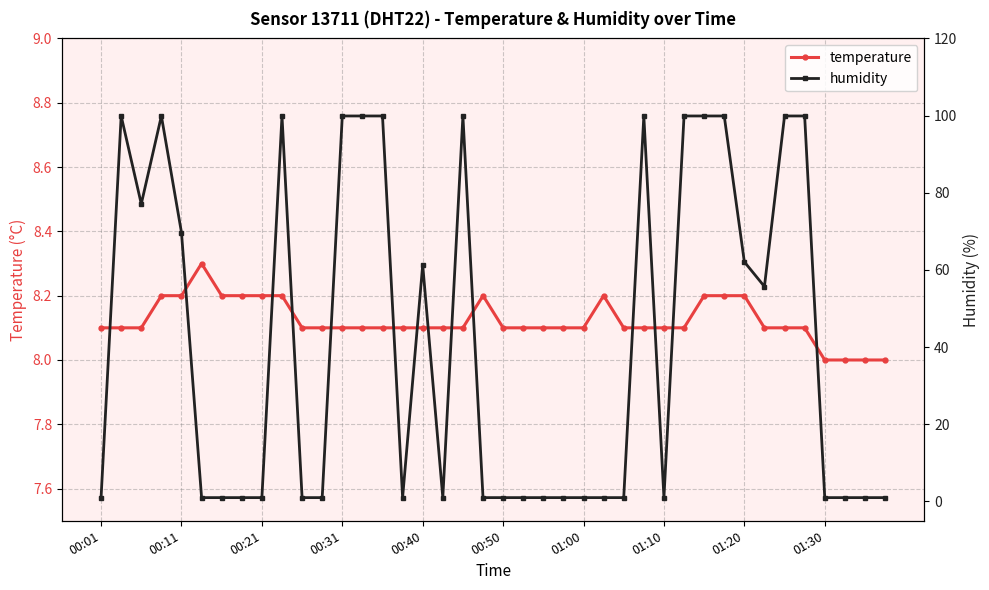

True or false: temperature has more than 2 interior local peaks.

True